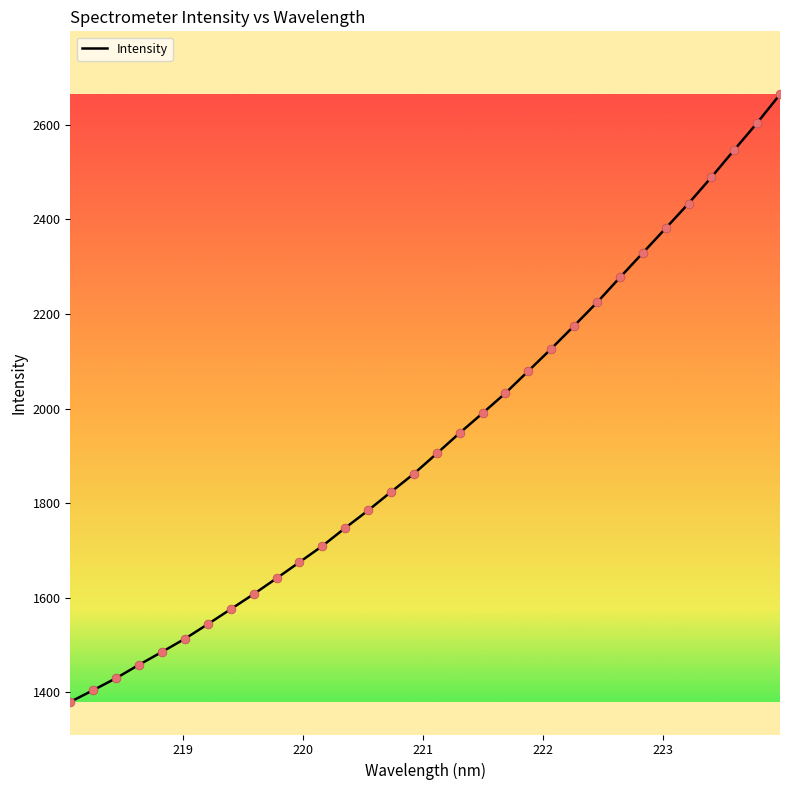

What is the difference between the maximum and minimum values?

1284.2